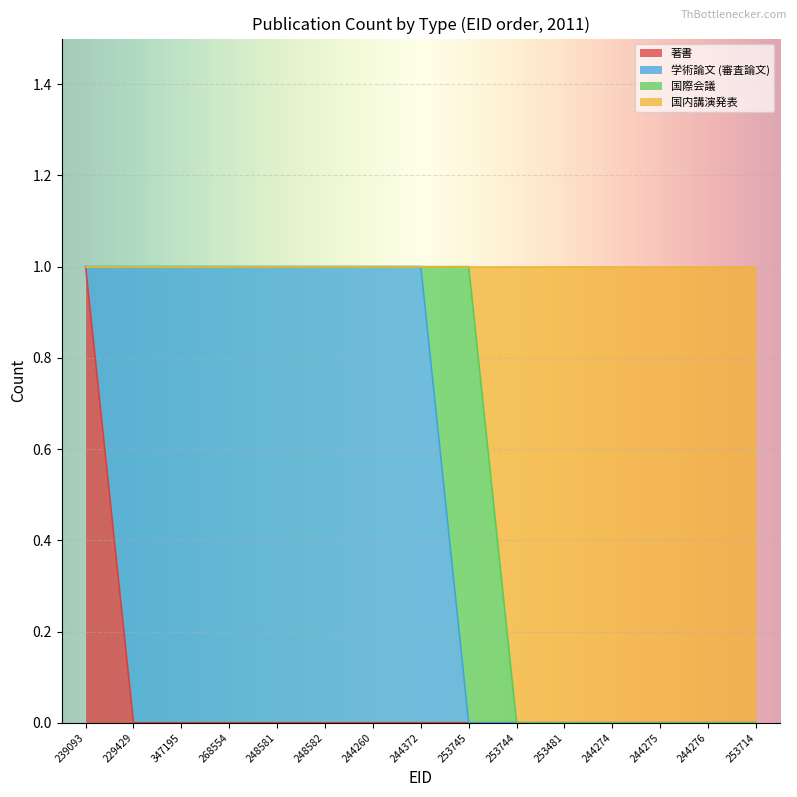

True or false: 著書 and 国内講演発表 cross at least once.

False